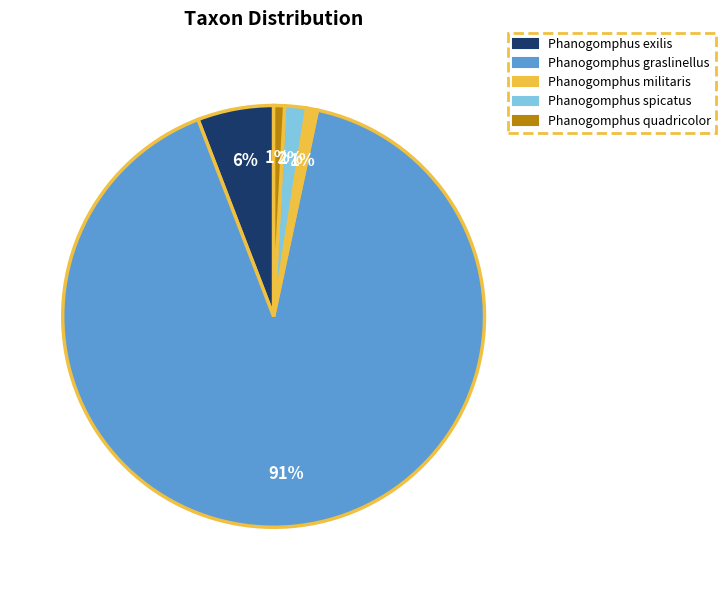

How many slices are in this pie chart?

5